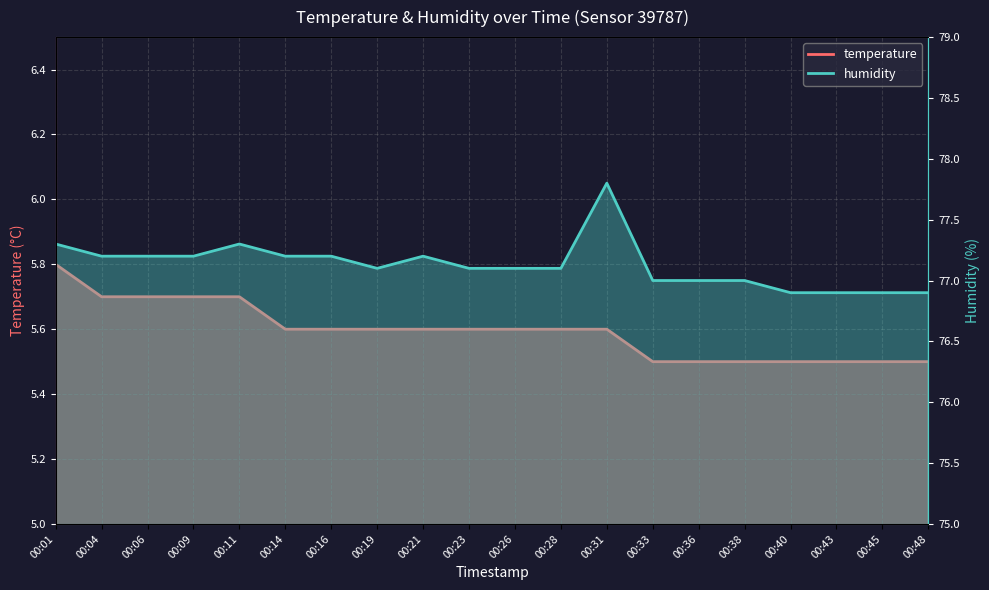

Reading left to right, extract all data points from this chart.

temperature: 5.8	5.7	5.7	5.7	5.7	5.6	5.6	5.6	5.6	5.6	5.6	5.6	5.6	5.5	5.5	5.5	5.5	5.5	5.5	5.5
humidity: 77.3	77.2	77.2	77.2	77.3	77.2	77.2	77.1	77.2	77.1	77.1	77.1	77.8	77.0	77.0	77.0	76.9	76.9	76.9	76.9